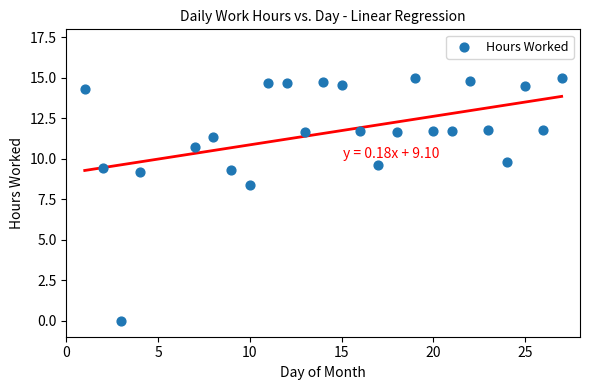

What is the range of Y values (max minus min)?

15.0